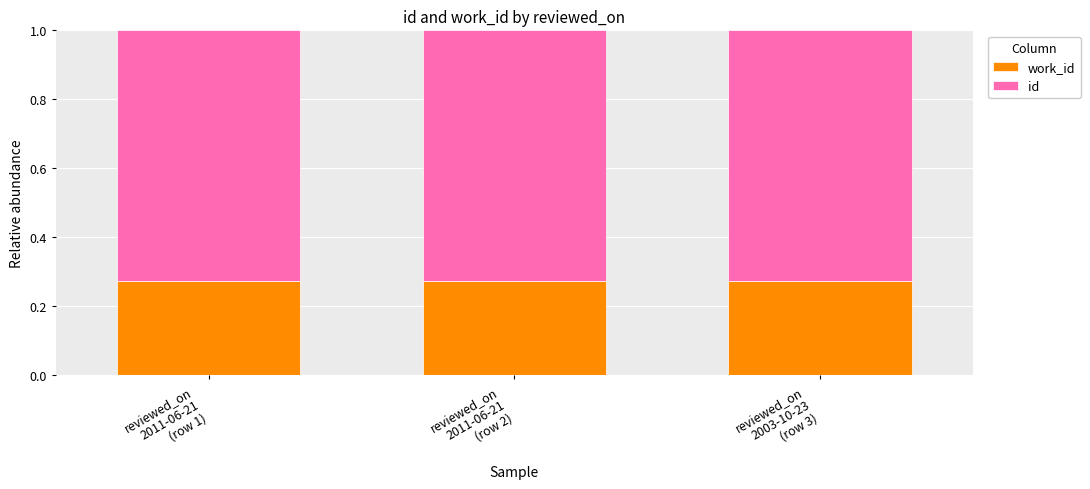

The work_id series shows 0.3 at reviewed_on
2011-06-21
(row 2). True or false?

True